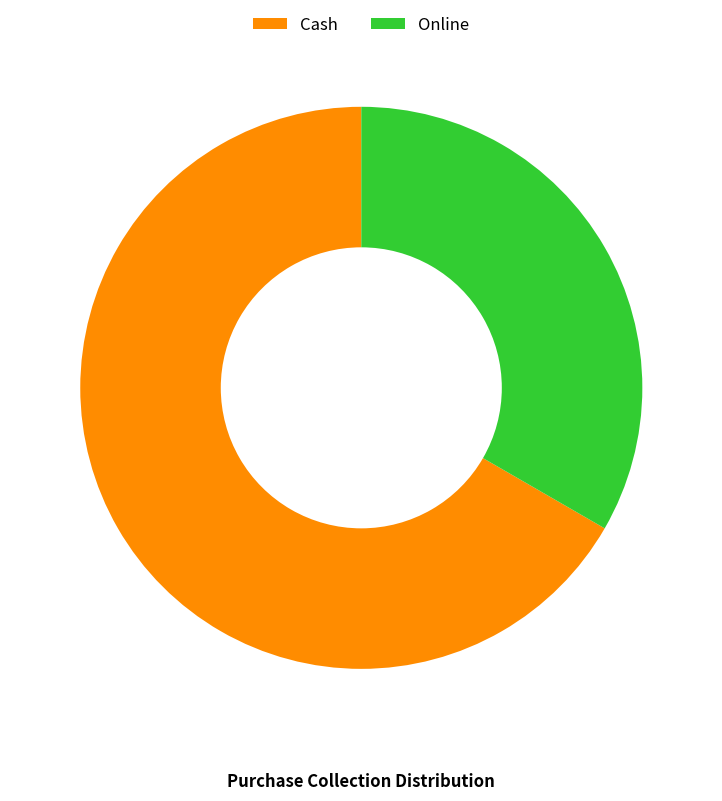

How many segments does this pie chart have?

2